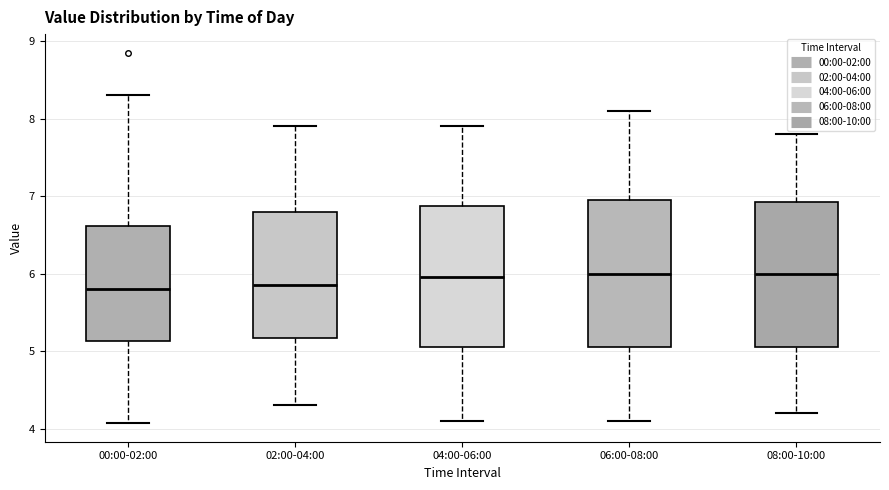

Reading left to right, read every box against the y-axis: the position of its median line, the range the box covers, and the ends of its whiskers. The values are not printed on the chart, so give them approximately, as read against the axis.

00:00-02:00: median 5.8, box 5.1 to 6.6, whiskers 4.1 to 8.3
02:00-04:00: median 5.9, box 5.2 to 6.8, whiskers 4.3 to 7.9
04:00-06:00: median 6.0, box 5.1 to 6.9, whiskers 4.1 to 7.9
06:00-08:00: median 6.0, box 5.1 to 7.0, whiskers 4.1 to 8.1
08:00-10:00: median 6.0, box 5.1 to 6.9, whiskers 4.2 to 7.8